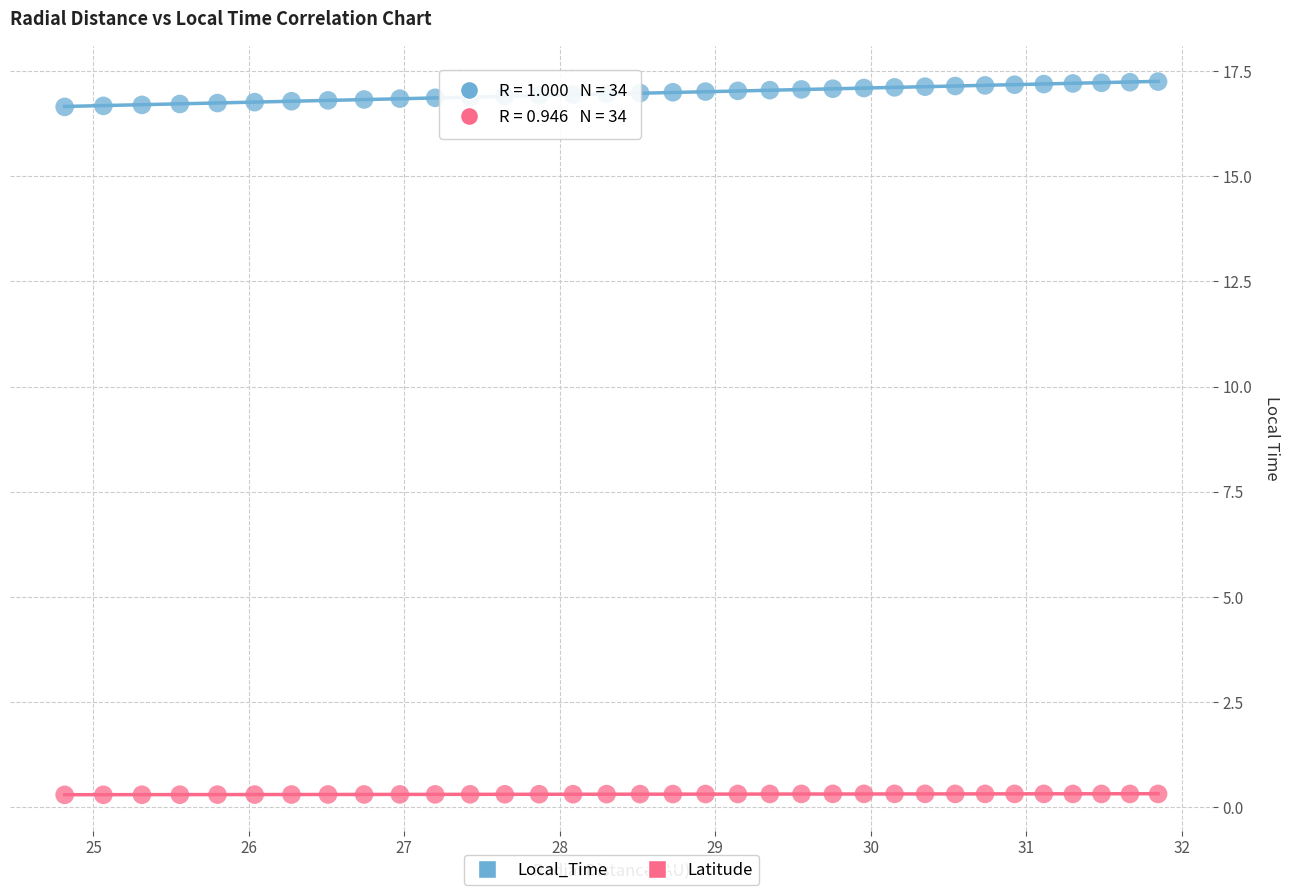

Which series contains the lowest Y value?

Latitude